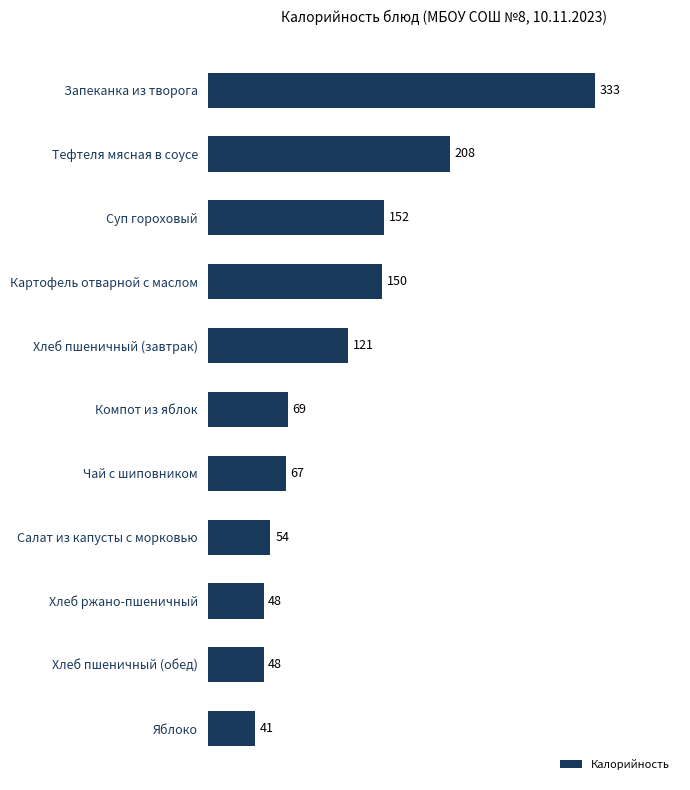

What is the change in value from Запеканка из творога to Суп гороховый?

-181